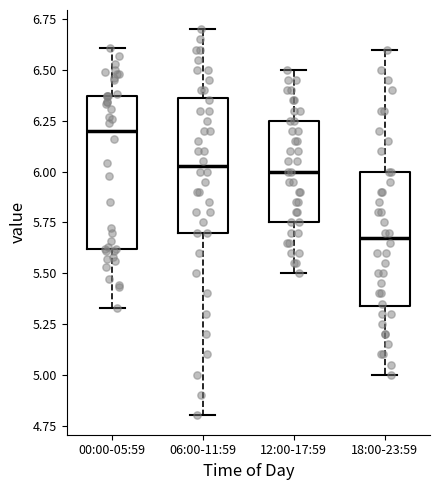

Reading left to right, read every box against the y-axis: the position of its median line, the range the box covers, and the ends of its whiskers. The values are not printed on the chart, so give them approximately, as read against the axis.

00:00-05:59: median 6.20, box 5.60 to 6.35, whiskers 5.35 to 6.60
06:00-11:59: median 6.05, box 5.70 to 6.35, whiskers 4.80 to 6.70
12:00-17:59: median 6.00, box 5.75 to 6.25, whiskers 5.50 to 6.50
18:00-23:59: median 5.70, box 5.35 to 6.00, whiskers 5.00 to 6.60